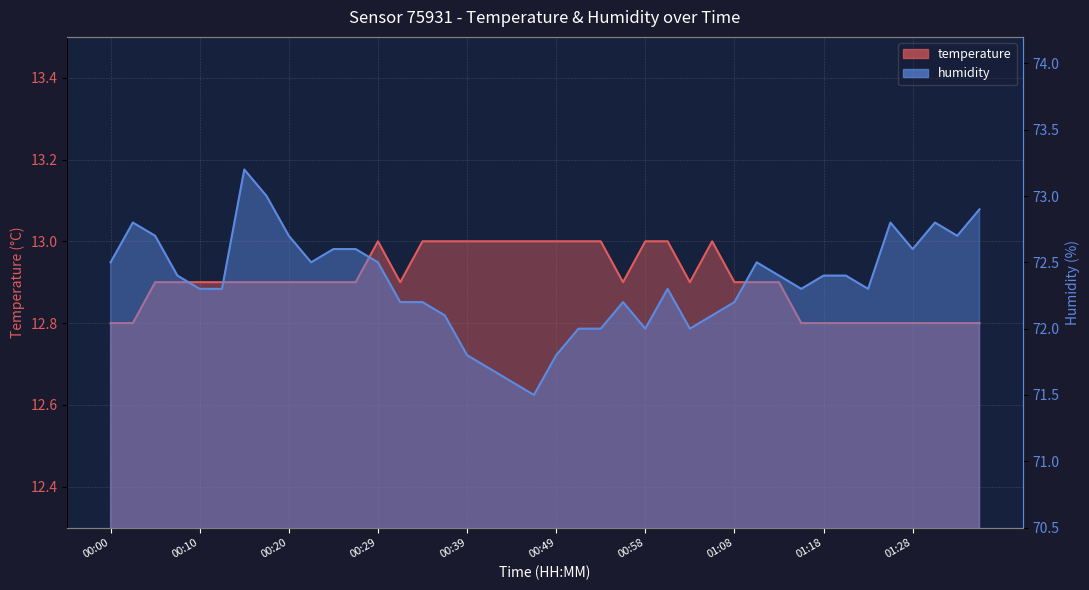

What is the label of the 7th point from the left?

00:15